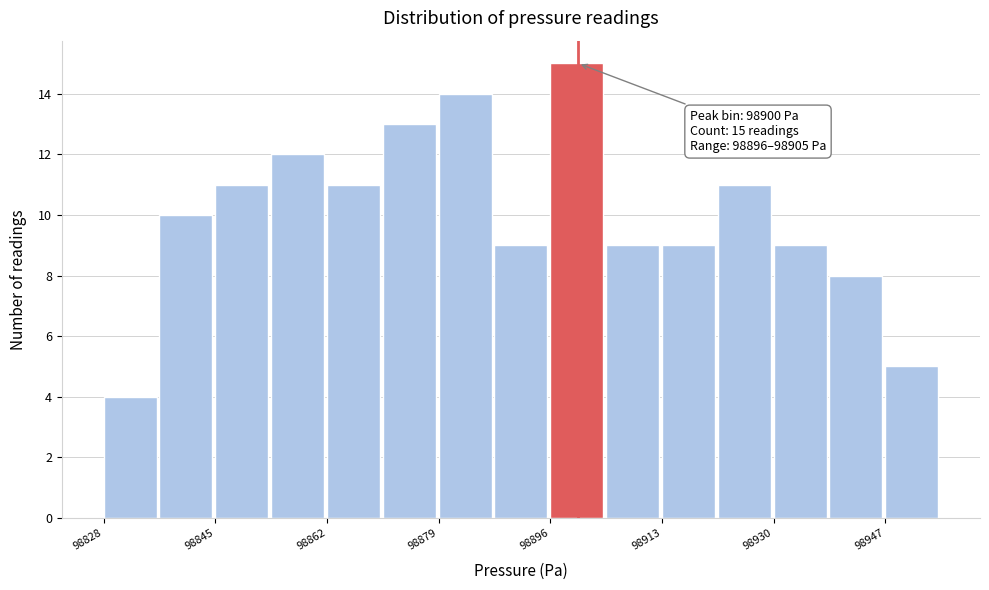

Which range on the x-axis has the tallest bar?

98896 to 98904